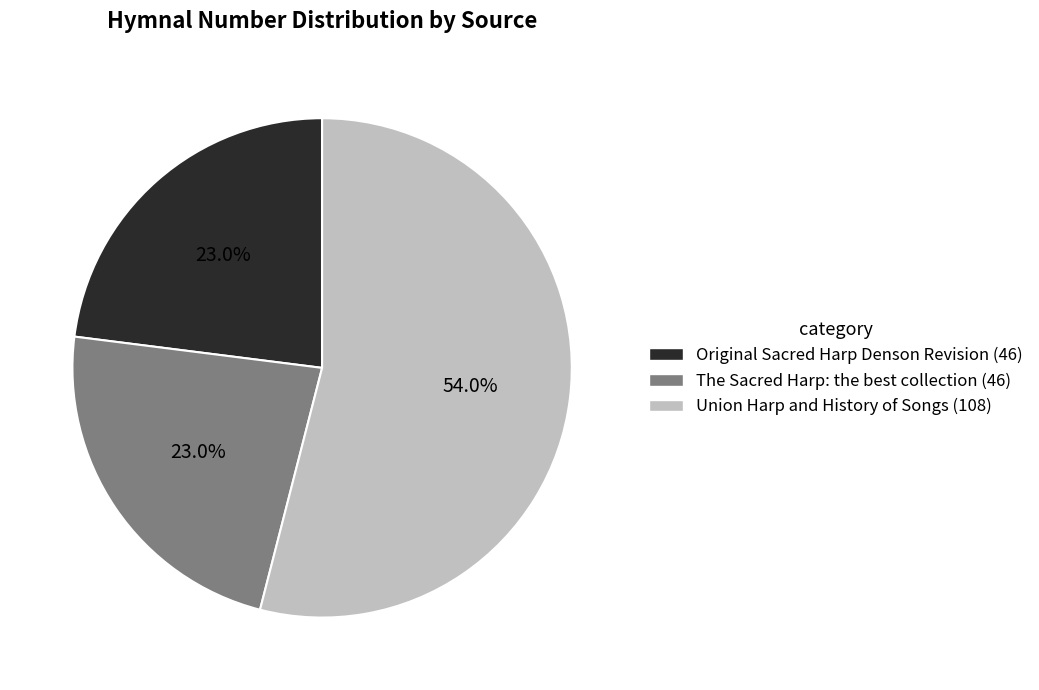

Combined, do Original Sacred Harp Denson Revision and The Sacred Harp: the best collection account for over 50%?

No